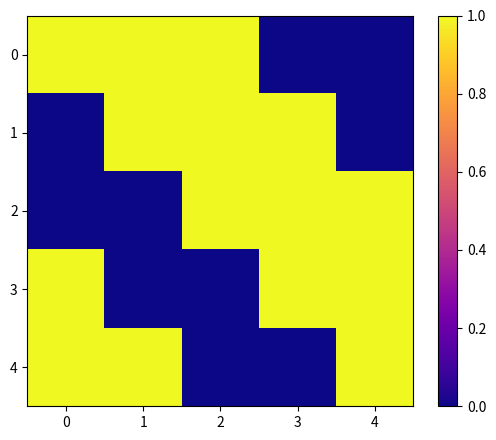

Count the number of data series in this chart.

5